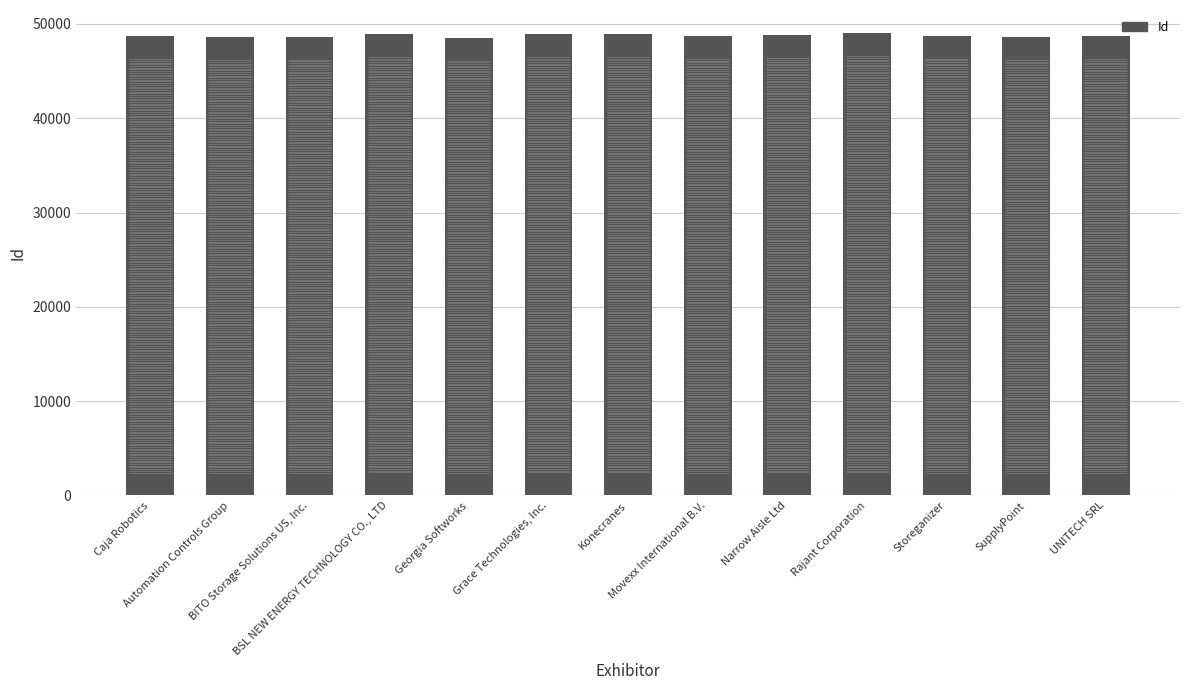

How many distinct data groups are displayed?

1